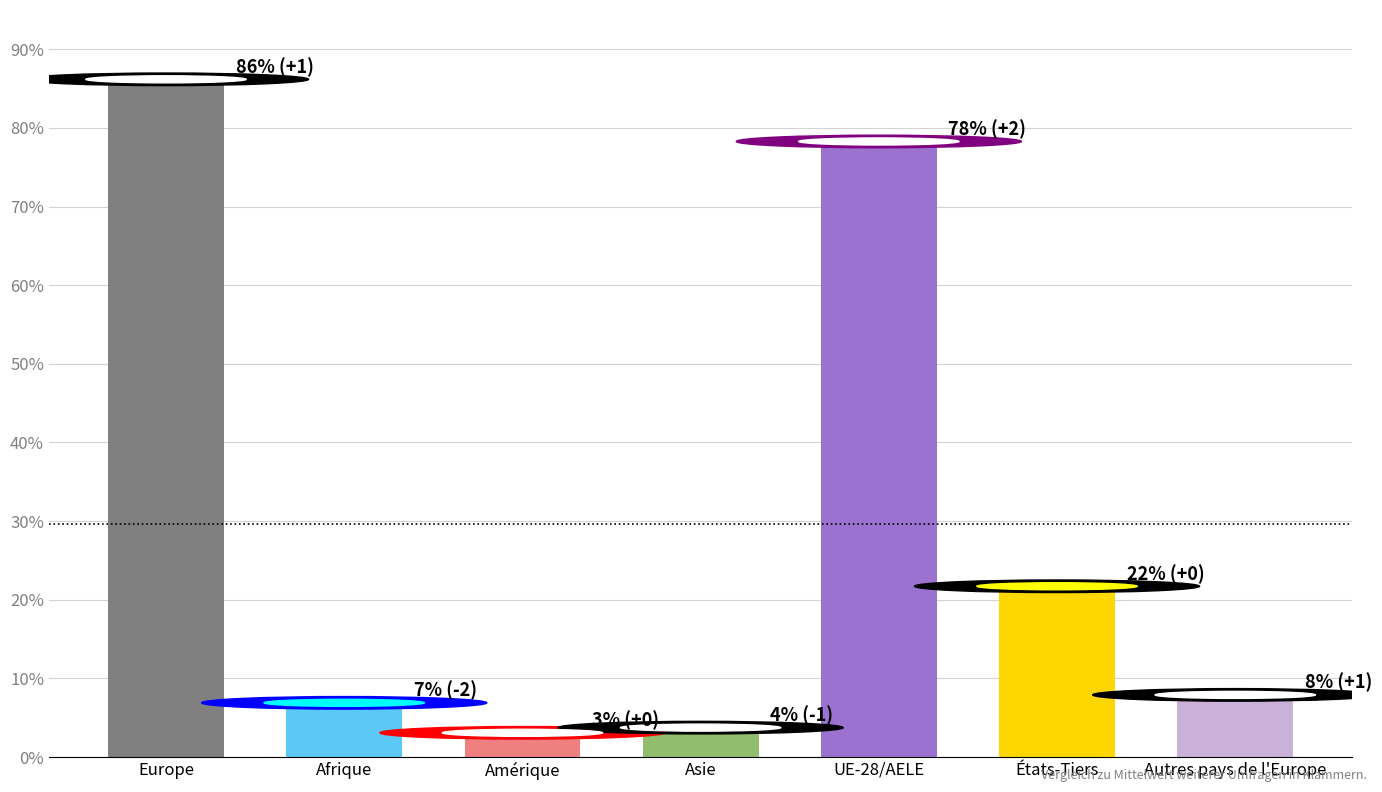

What is the sum of the values at Europe and États-Tiers?

107.9